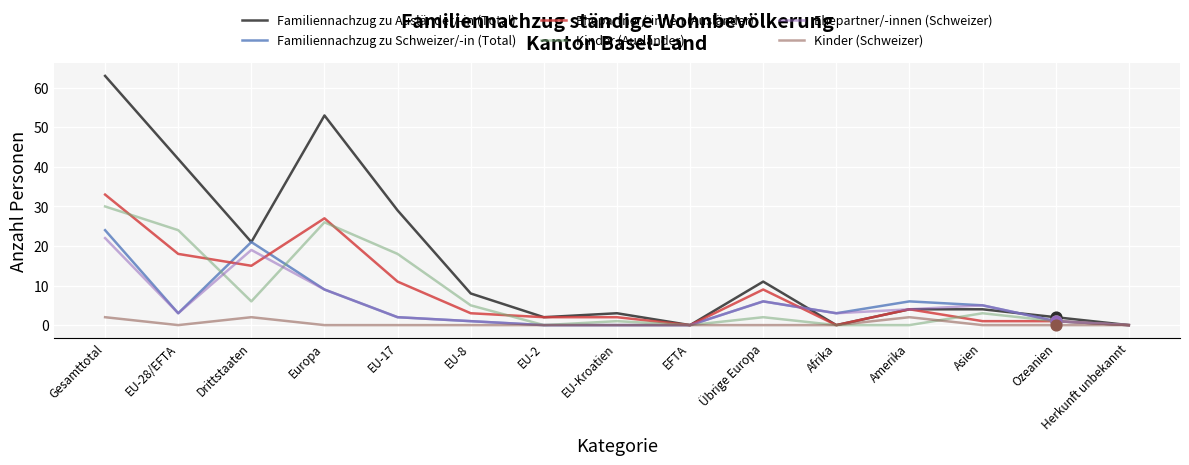

Which series has the largest range (max minus min)?

Familiennachzug zu Ausländer/-in (Total)